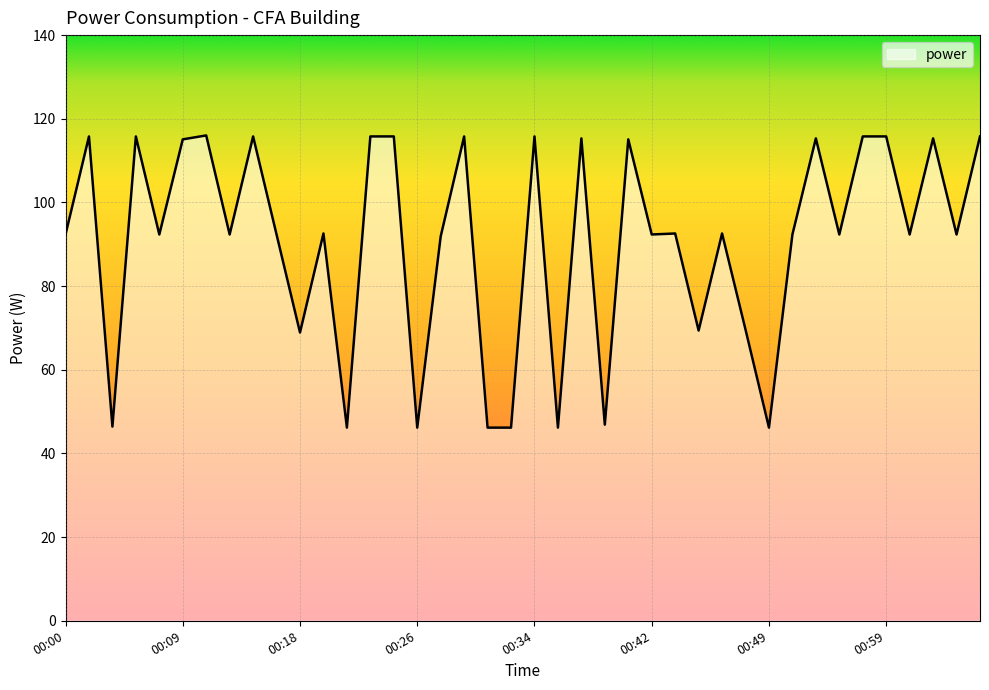

What is the greatest value displayed?

116.0